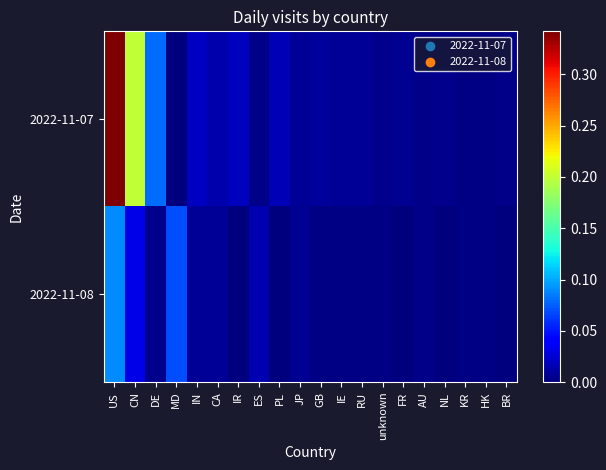

At which category is the sum across all series the highest?

US